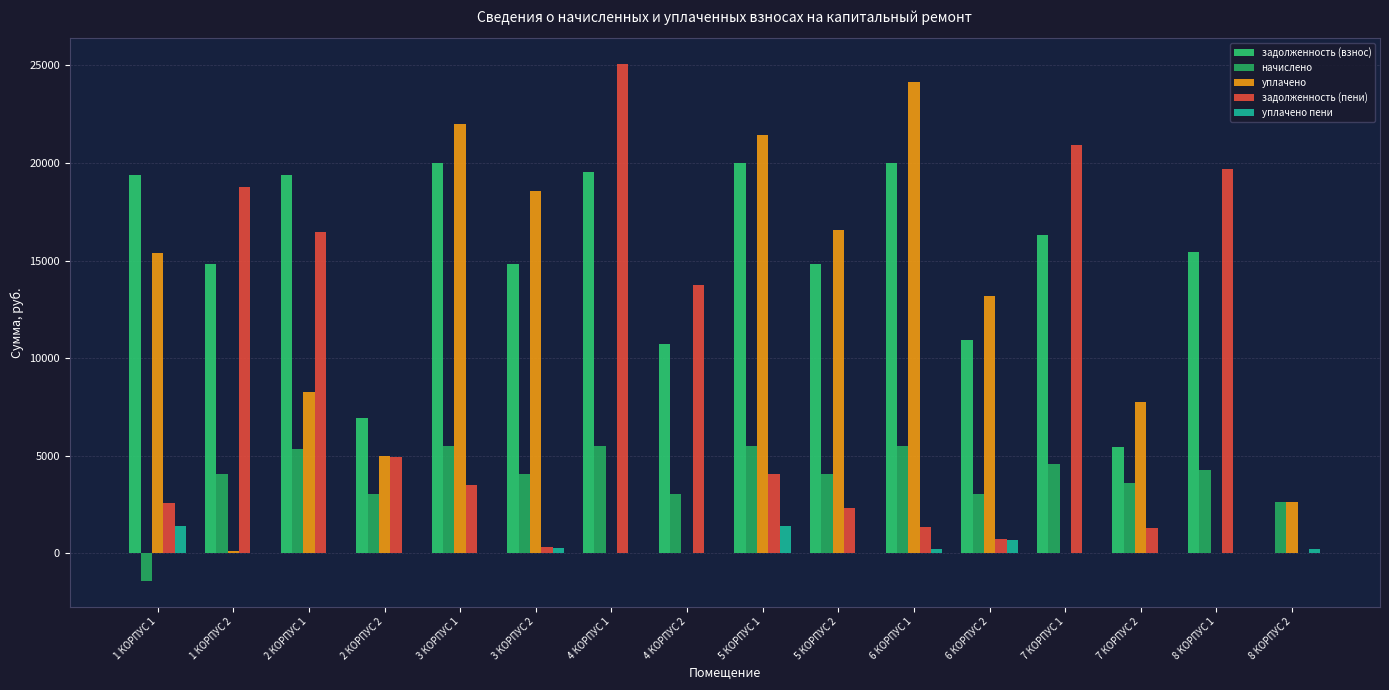

Reading left to right, extract all data points from this chart.

задолженность (взнос): 19367.0	14808.6	19367.0	6940.2	19983.0	14808.6	19545.1	10709.3	19983.0	14808.6	19983.0	10940.2	16329.2	5474.1	15424.6	0.0
начислено: -1394.0	4089.2	5347.9	3021.0	5518.1	4089.2	5518.1	3021.0	5518.1	4089.2	5518.1	3021.0	4606.3	3599.3	4259.3	2619.6
уплачено: 15378.2	131.7	8245.7	5000.0	21970.0	18557.1	0.0	0.0	21413.0	16551.1	24121.6	13205.9	0.0	7748.9	0.0	2619.6
задолженность (пени): 2594.8	18766.2	16469.2	4961.2	3531.1	340.8	25063.2	13730.3	4088.1	2346.8	1379.5	755.2	20935.6	1324.5	19683.9	0.0
уплачено пени: 1392.7	0.0	0.0	0.0	0.0	284.3	0.0	0.0	1407.4	0.0	233.6	671.2	0.0	0.0	0.0	207.9